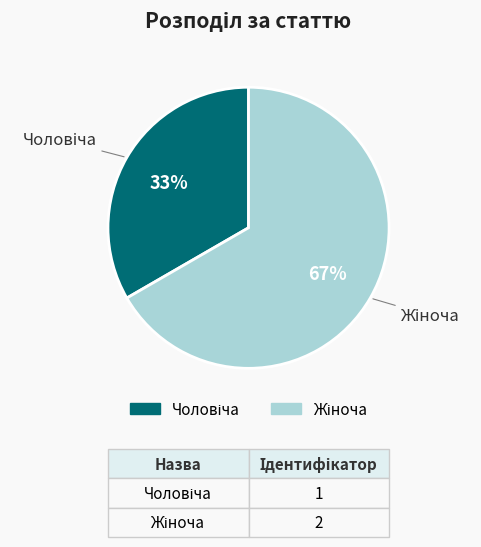

Does any single category account for the majority?

Yes